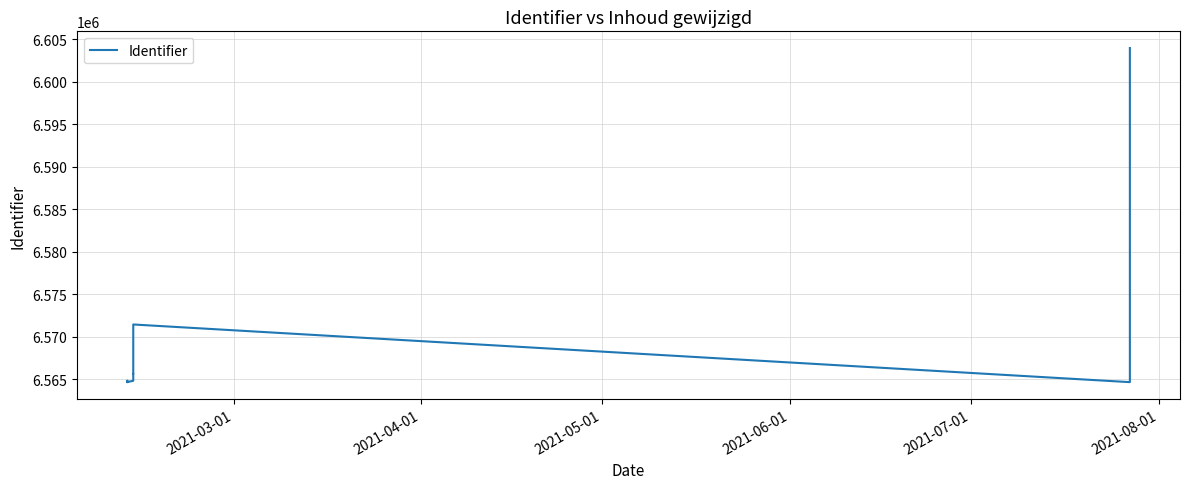

How many points are lower than both their immediate neighbors (excluding endpoints)?

3